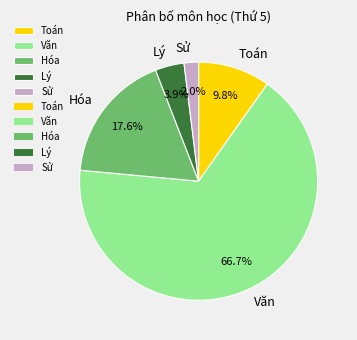

Which has a higher value, Lý or Văn?

Văn